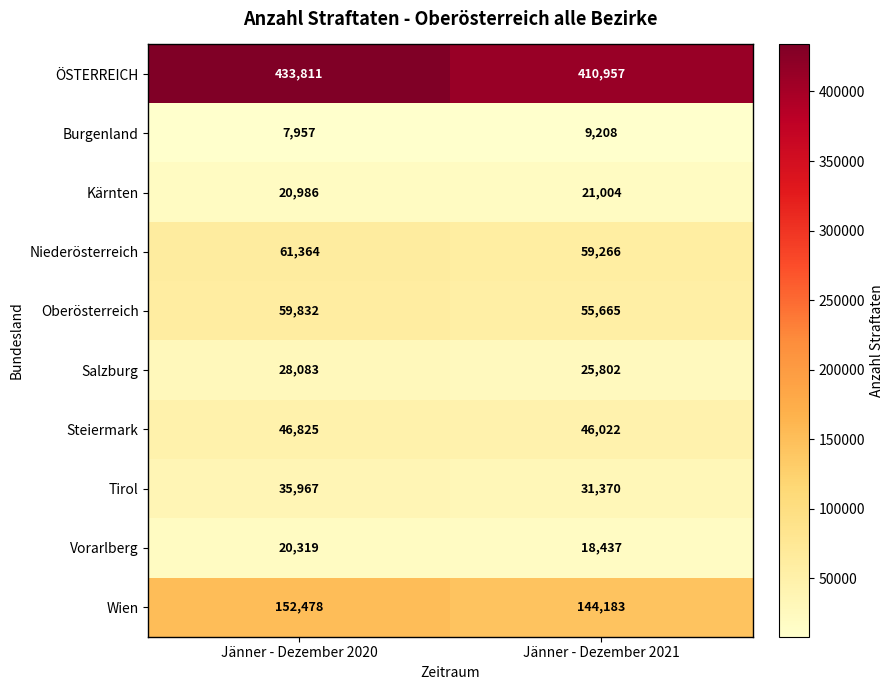

The Salzburg series shows 28083 at Jänner - Dezember 2020. True or false?

True